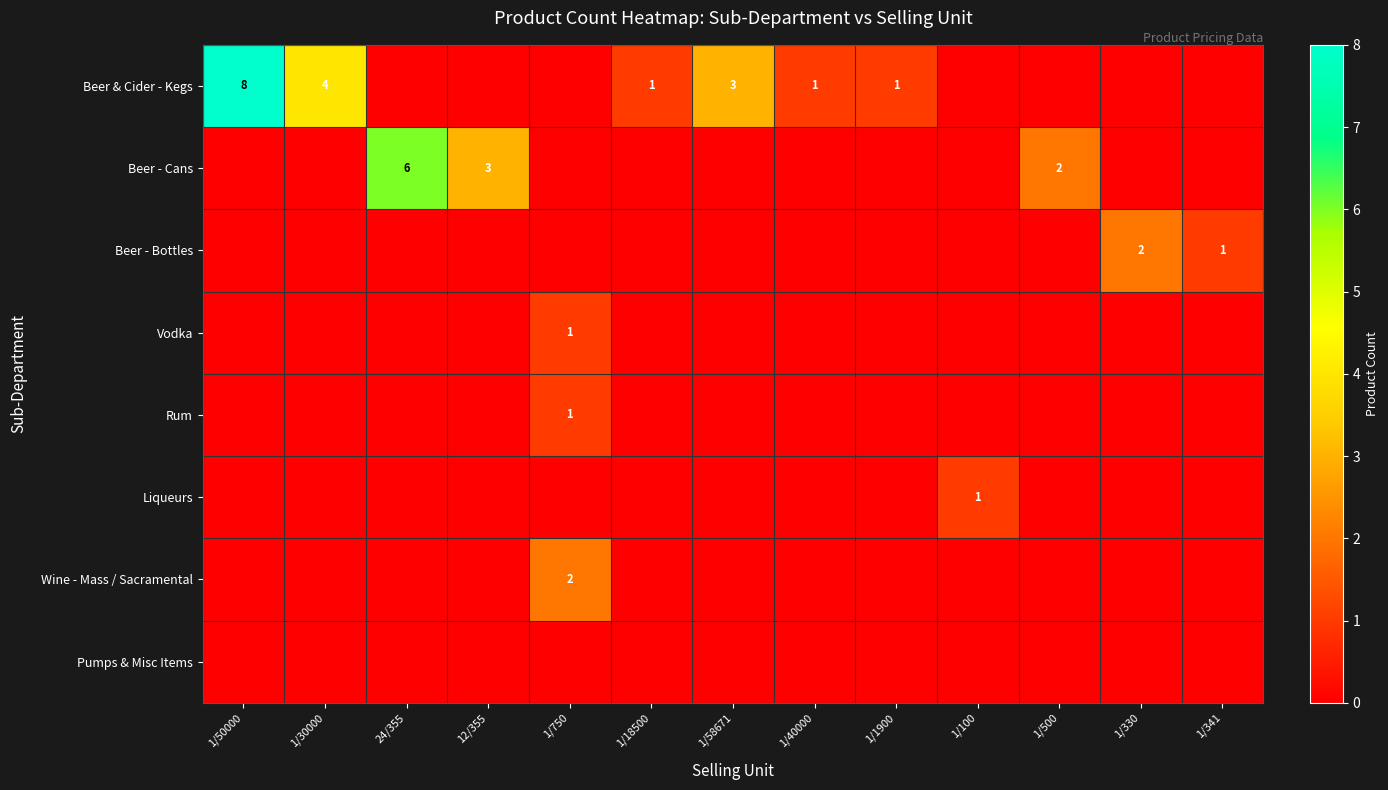

The value of Beer - Cans at 1/500 is 2. True or false?

True